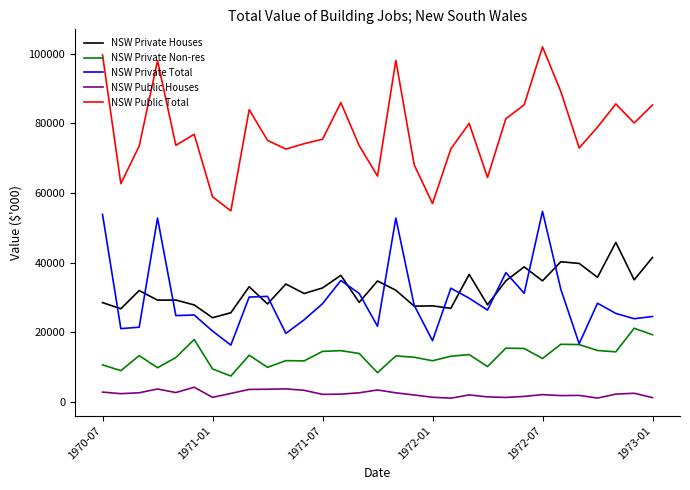

Which series has the largest total across all categories?

NSW Public Total